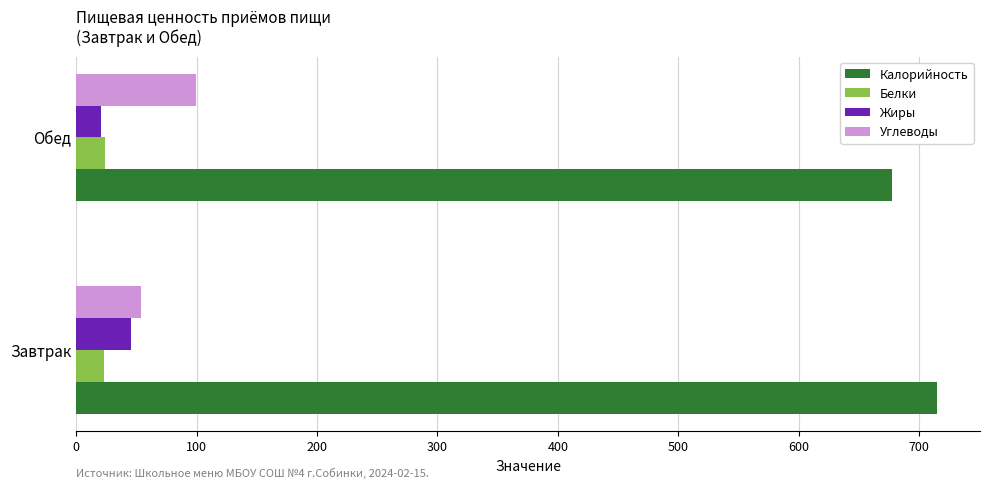

List the series in order of their peak value, highest first.

Калорийность, Углеводы, Жиры, Белки